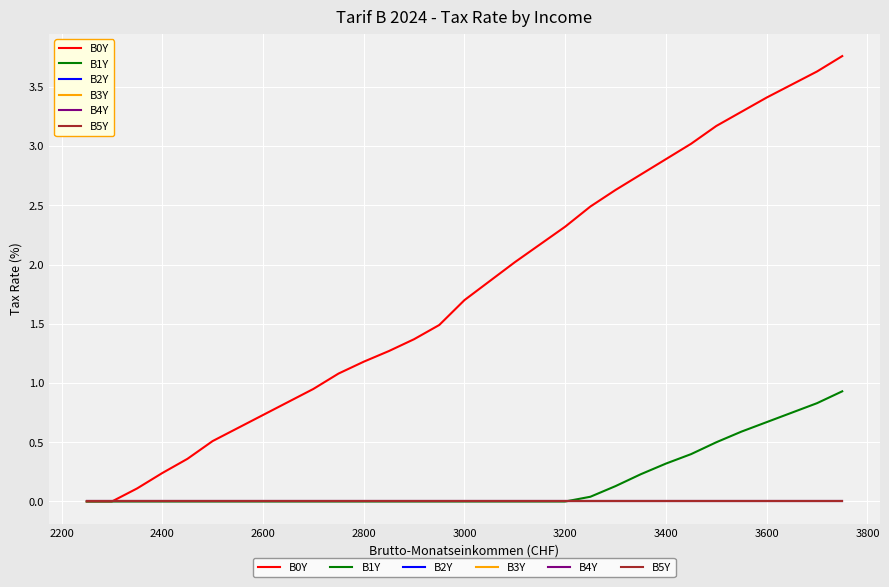

What are all the series names shown in the legend?

B0Y, B1Y, B2Y, B3Y, B4Y, B5Y